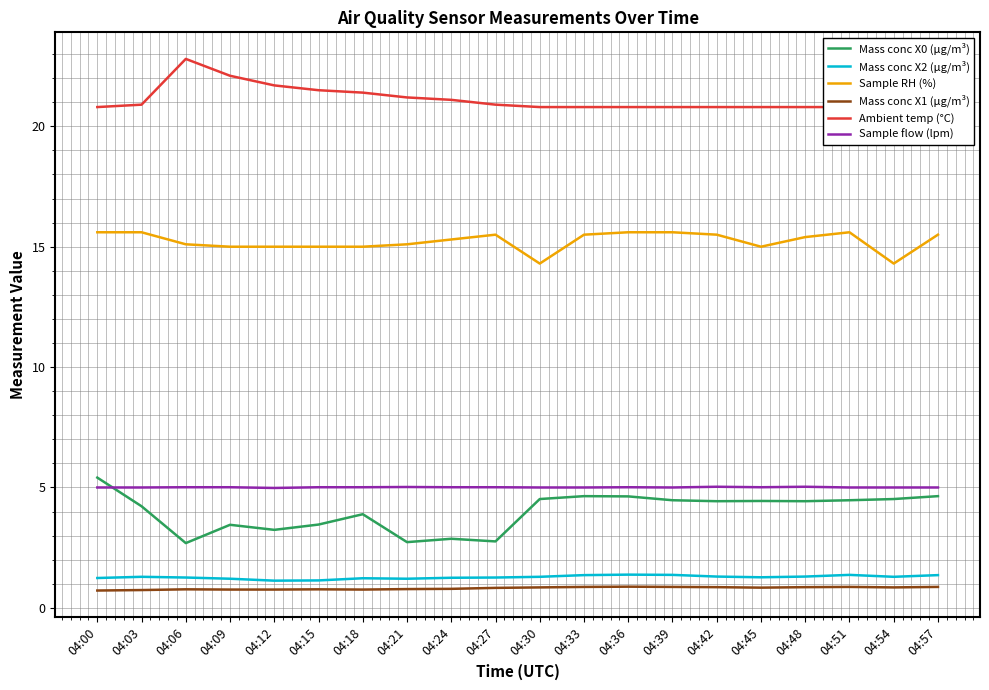

At which category is the sum across all series the highest?

04:00